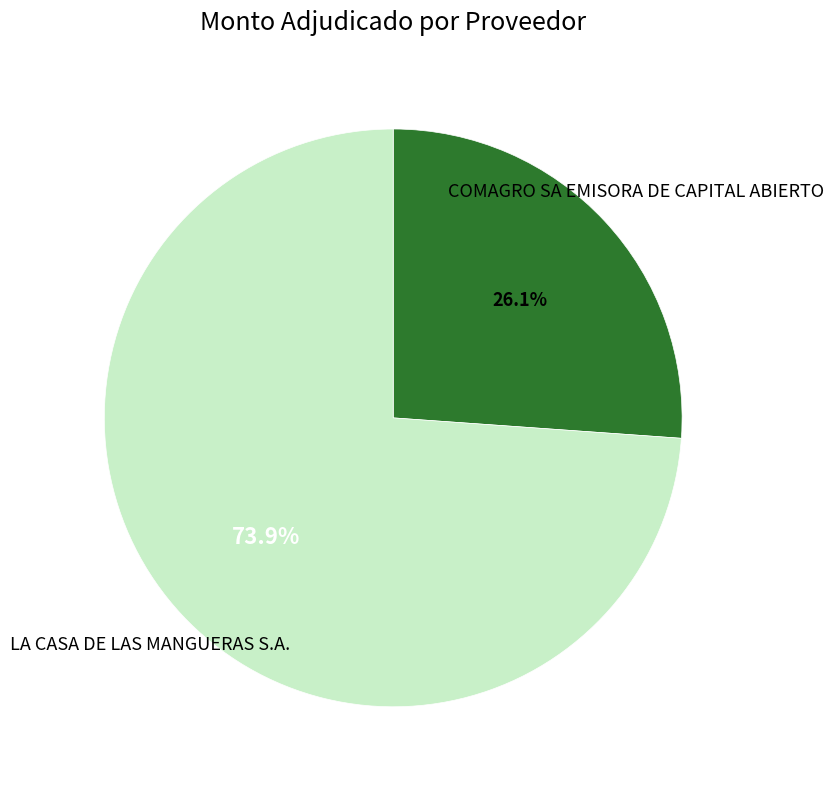

Count the number of slices in the pie.

2